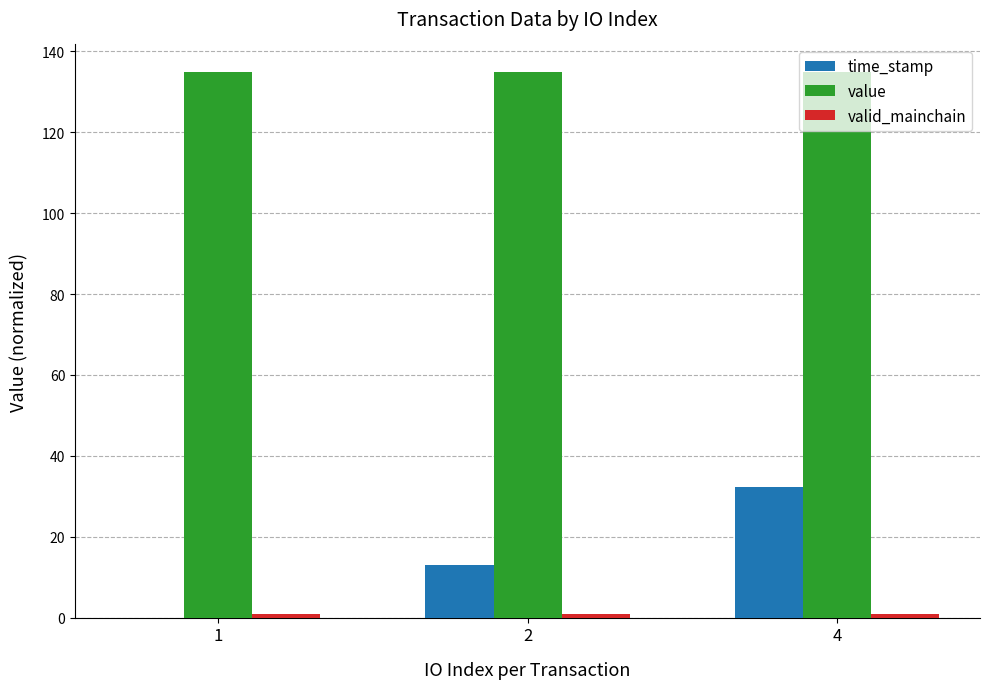

What is the total value across all series at 4?

168.3